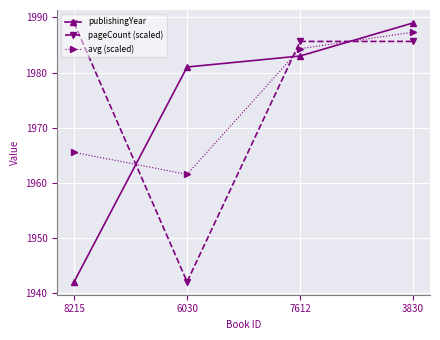

Which series has the largest total across all categories?

pageCount (scaled)